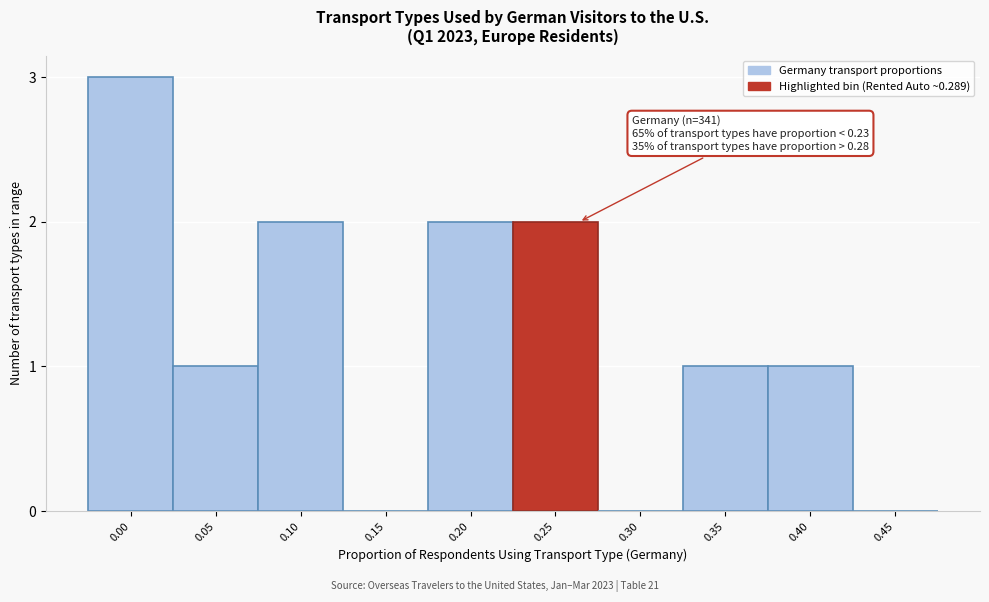

Reading left to right, transcribe all the data shown in this chart.

0.00=3	0.05=1	0.10=2	0.15=0	0.20=2	0.25=2	0.30=0	0.35=1	0.40=1	0.45=0